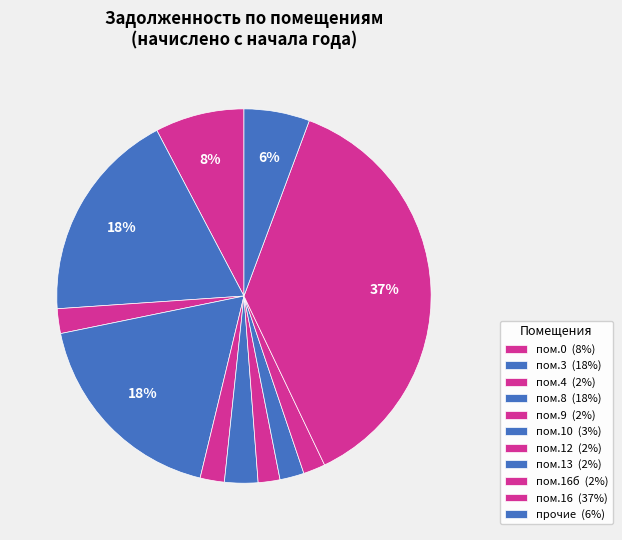

Is there a majority slice in this chart?

No